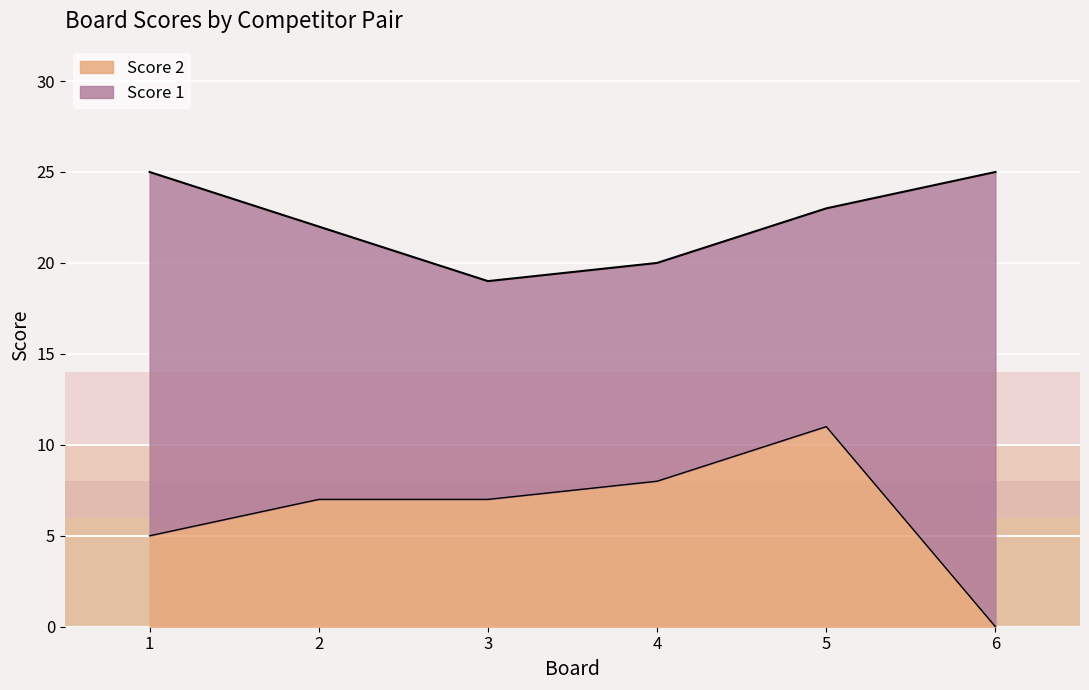

What is the difference between the maximum and second lowest values?

6